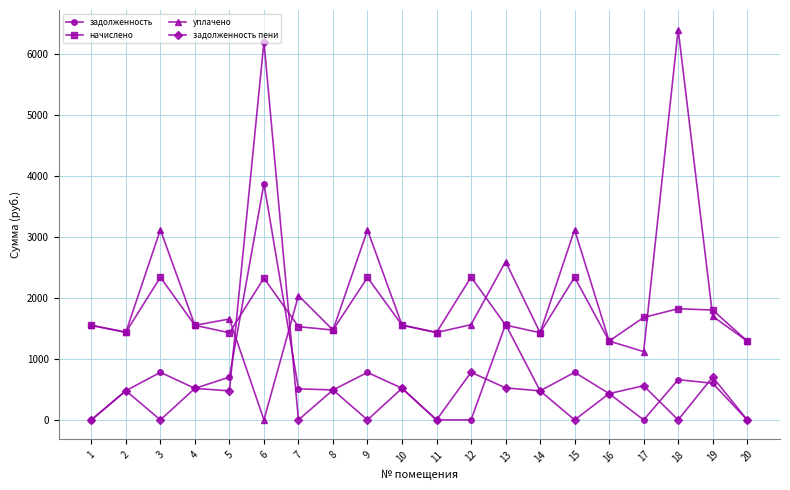

True or false: задолженность has more than 1 interior local peaks.

True